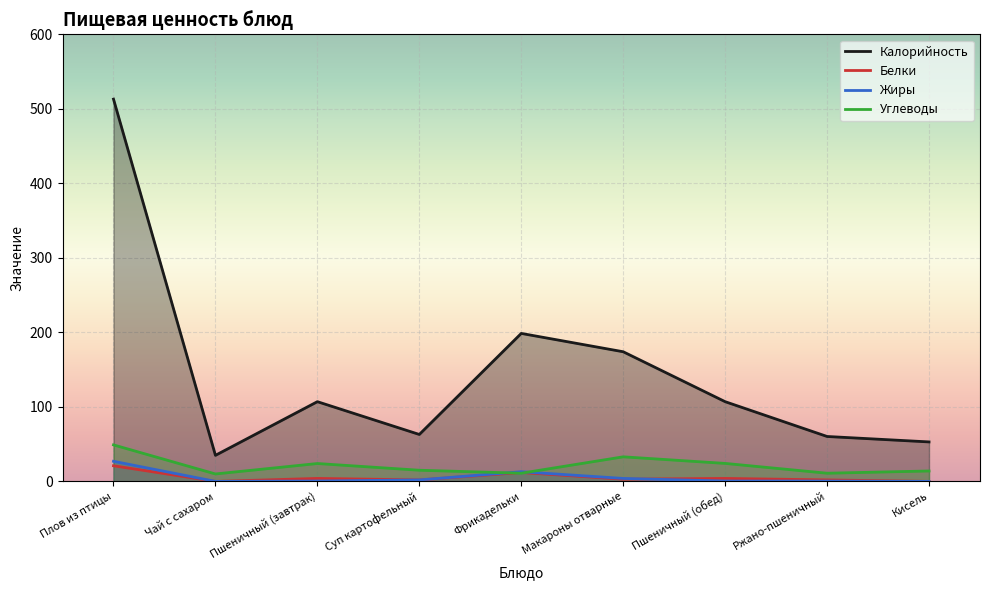

Reading right to left, list all the values displayed in this chart.

Калорийность: Кисель=53.0	Ржано-пшеничный=60.3	Пшеничный (обед)=107.0	Макароны отварные=174.0	Фрикадельки=198.6	Суп картофельный=63.0	Пшеничный (завтрак)=107.0	Чай с сахаром=35.0	Плов из птицы=513.0
Белки: Кисель=0.0	Ржано-пшеничный=2.0	Пшеничный (обед)=4.0	Макароны отварные=3.0	Фрикадельки=12.0	Суп картофельный=2.0	Пшеничный (завтрак)=4.0	Чай с сахаром=0.0	Плов из птицы=21.0
Жиры: Кисель=0.0	Ржано-пшеничный=0.4	Пшеничный (обед)=0.5	Макароны отварные=4.0	Фрикадельки=13.0	Суп картофельный=2.0	Пшеничный (завтрак)=0.5	Чай с сахаром=0.0	Плов из птицы=27.0
Углеводы: Кисель=14.0	Ржано-пшеничный=11.0	Пшеничный (обед)=24.1	Макароны отварные=33.0	Фрикадельки=11.0	Суп картофельный=15.0	Пшеничный (завтрак)=24.0	Чай с сахаром=10.0	Плов из птицы=49.0